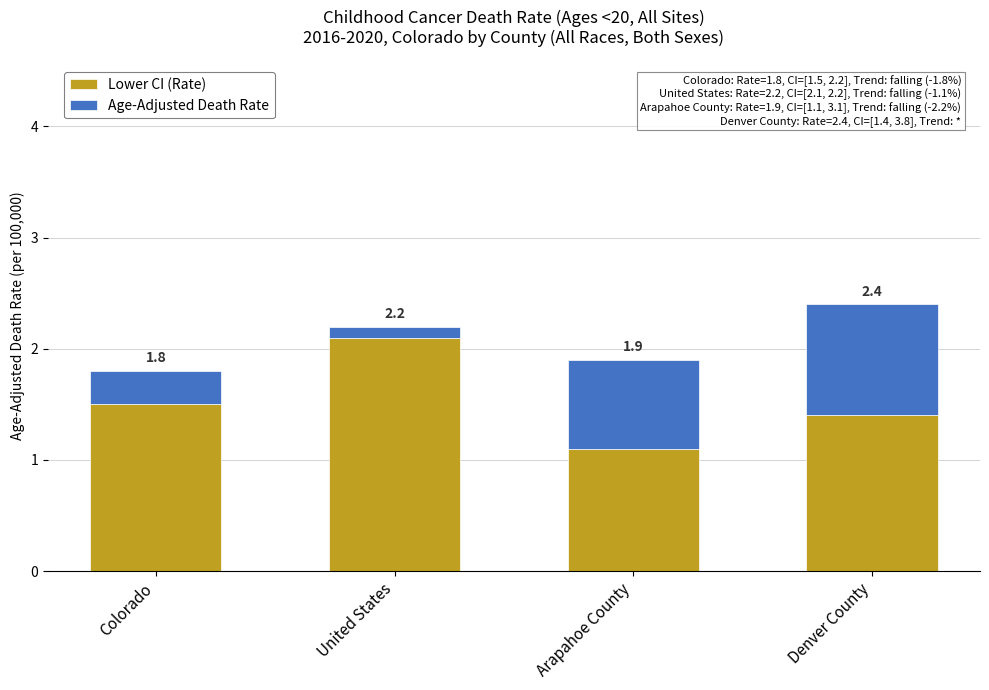

True or false: Age-Adjusted Death Rate has a value of 0.8 at Arapahoe County.

True